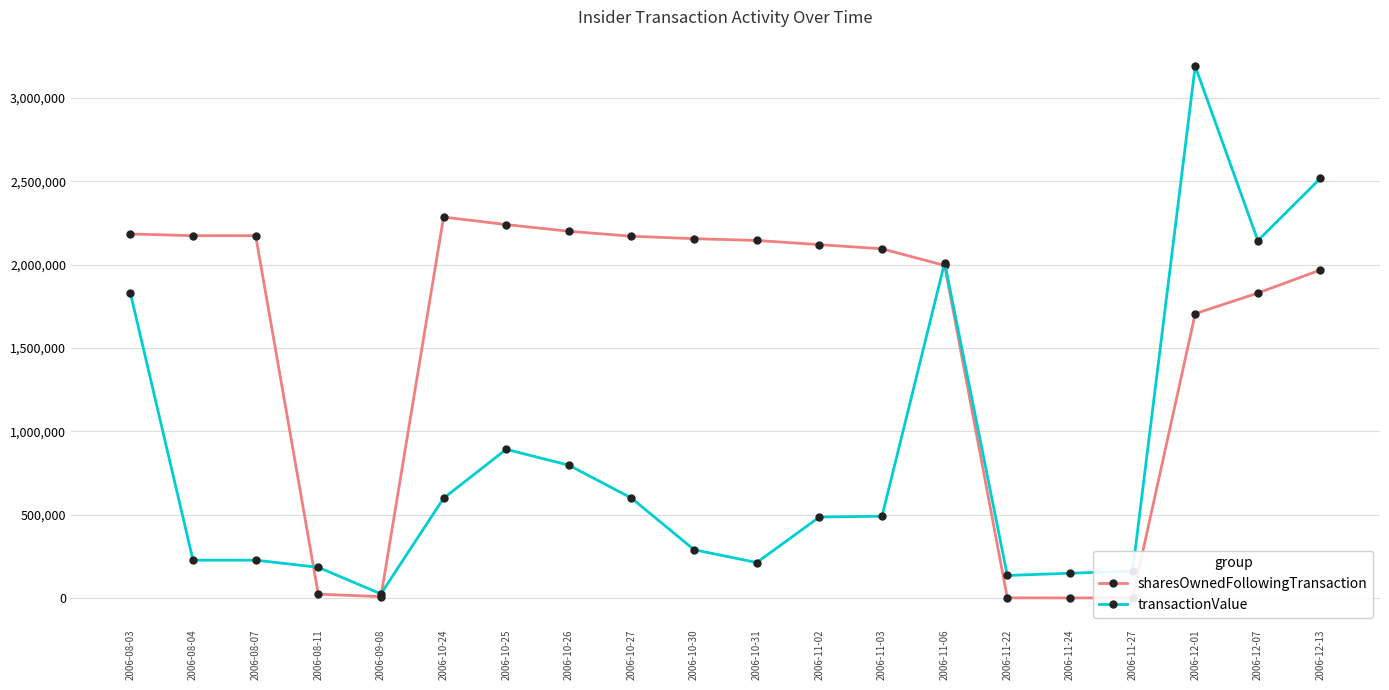

What is the label of the 11th point from the right?

2006-10-30